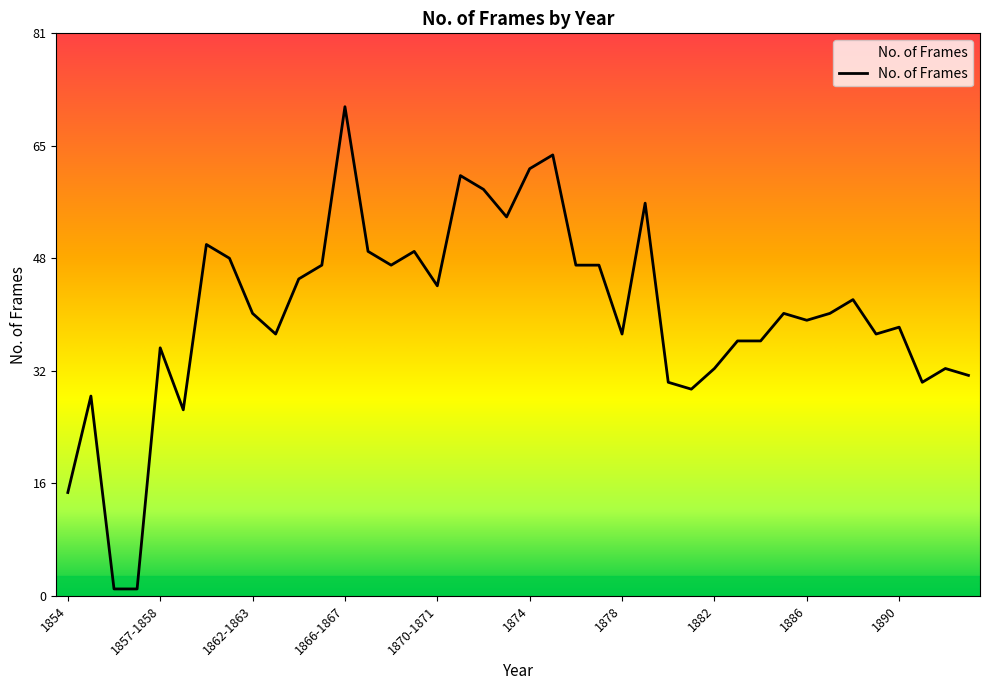

Rank the categories by value from lowest to highest.

1856, 1857, 1854, 1858-1859, 1855, 1881, 1880, 1891, 1893, 1882, 1892, 1857-1858, 1883, 1884, 1863-1864, 1878, 1889, 1890, 1886, 1862-1863, 1885, 1887, 1888, 1870-1871, 1864-1865, 1865-1866, 1868-1869, 1876, 1877, 1861-1862, 1867-1868, 1869-1870, 1860-1861, 1873, 1879, 1872, 1871-1872, 1874, 1875, 1866-1867